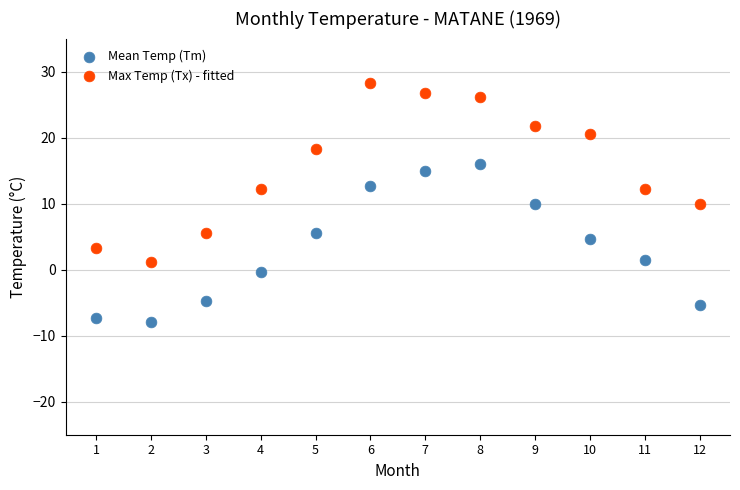

What are all the series names shown in the legend?

Mean Temp (Tm), Max Temp (Tx) - fitted